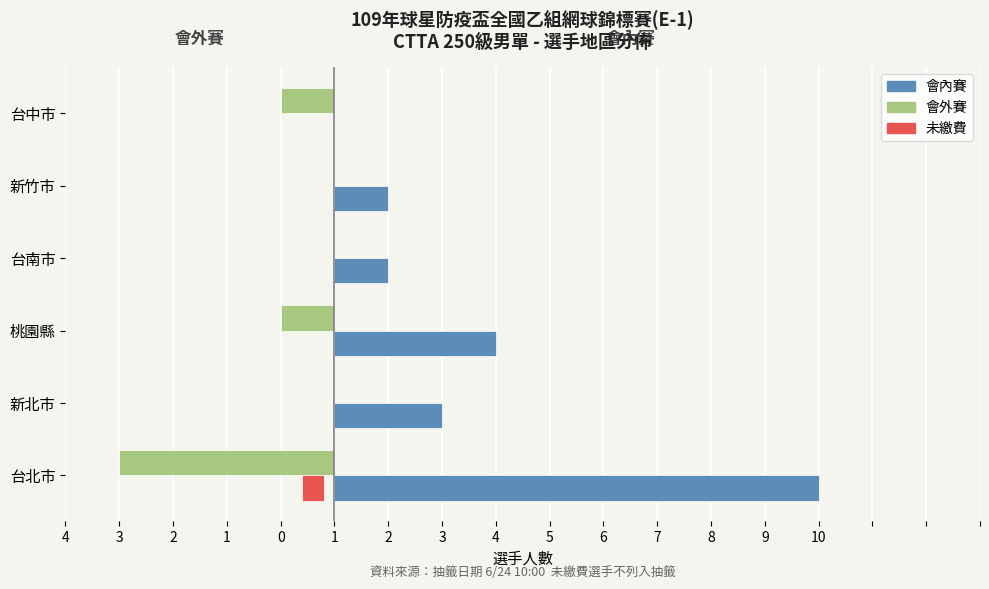

How many 會外賽 values are between -1 and 0?

5